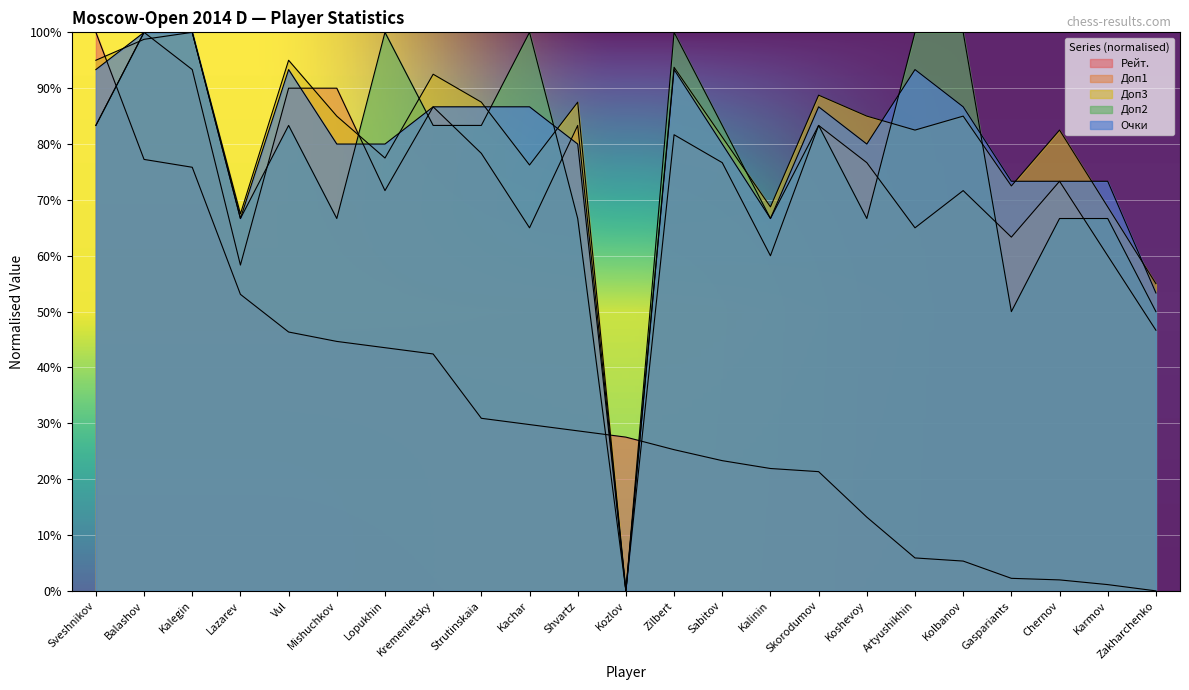

Is it true that Доп1 equals 93.3 at Kalegin?

True